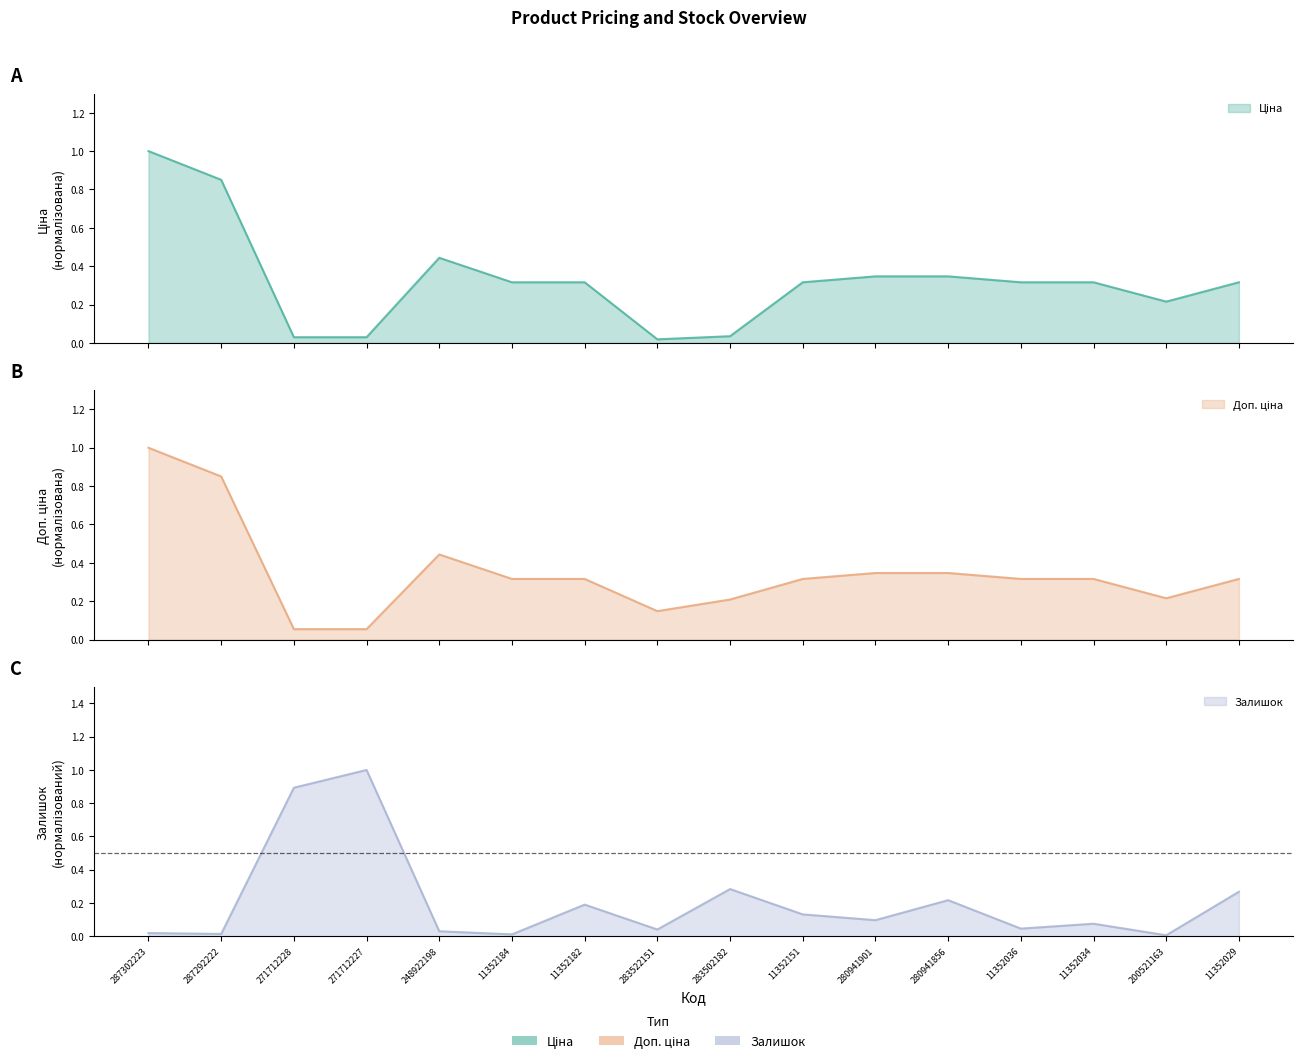

Reading right to left, transcribe all the data shown in this chart.

Ціна: 0.3	0.2	0.3	0.3	0.3	0.3	0.3	0.0	0.0	0.3	0.3	0.4	0.0	0.0	0.9	1.0
Доп. ціна: 0.3	0.2	0.3	0.3	0.3	0.3	0.3	0.2	0.1	0.3	0.3	0.4	0.1	0.1	0.9	1.0
Залишок: 0.3	0.0	0.1	0.0	0.2	0.1	0.1	0.3	0.0	0.2	0.0	0.0	1.0	0.9	0.0	0.0